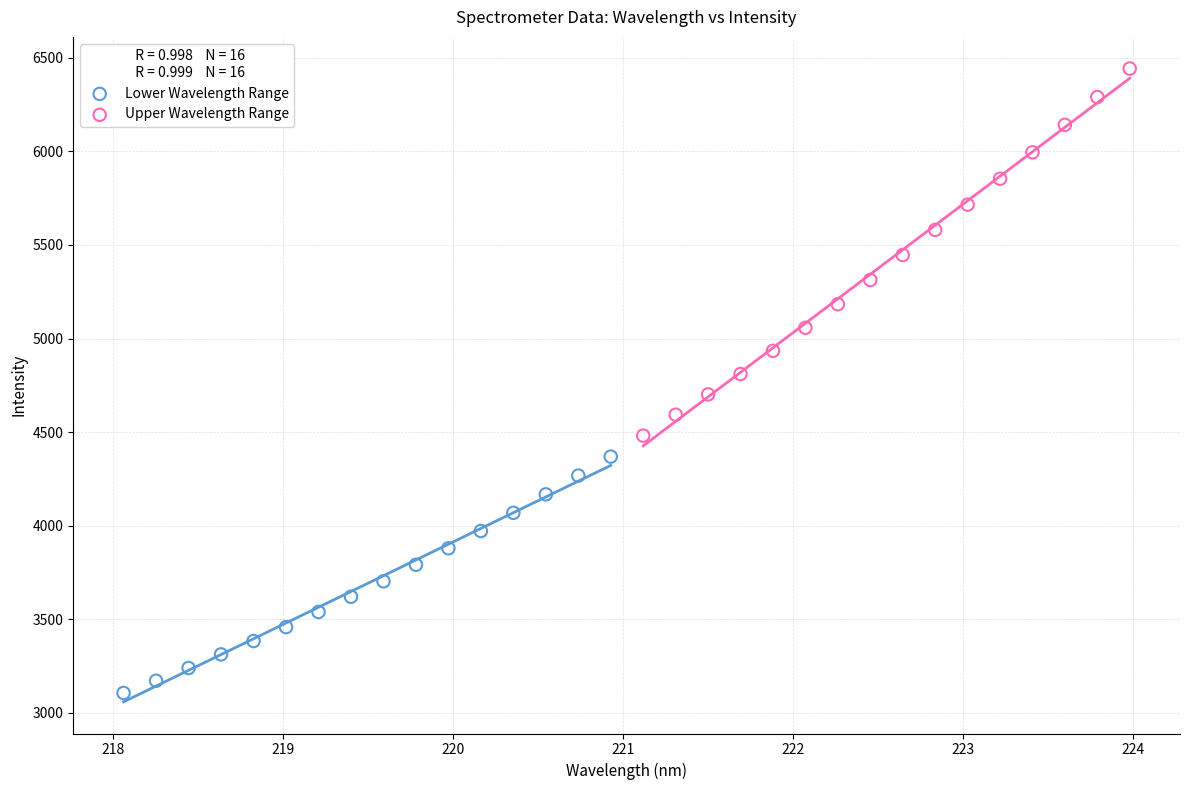

Which series contains the lowest Y value?

Lower Wavelength Range